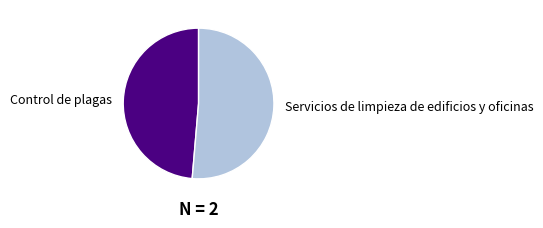

Does Control de plagas account for over 50% of the chart?

No